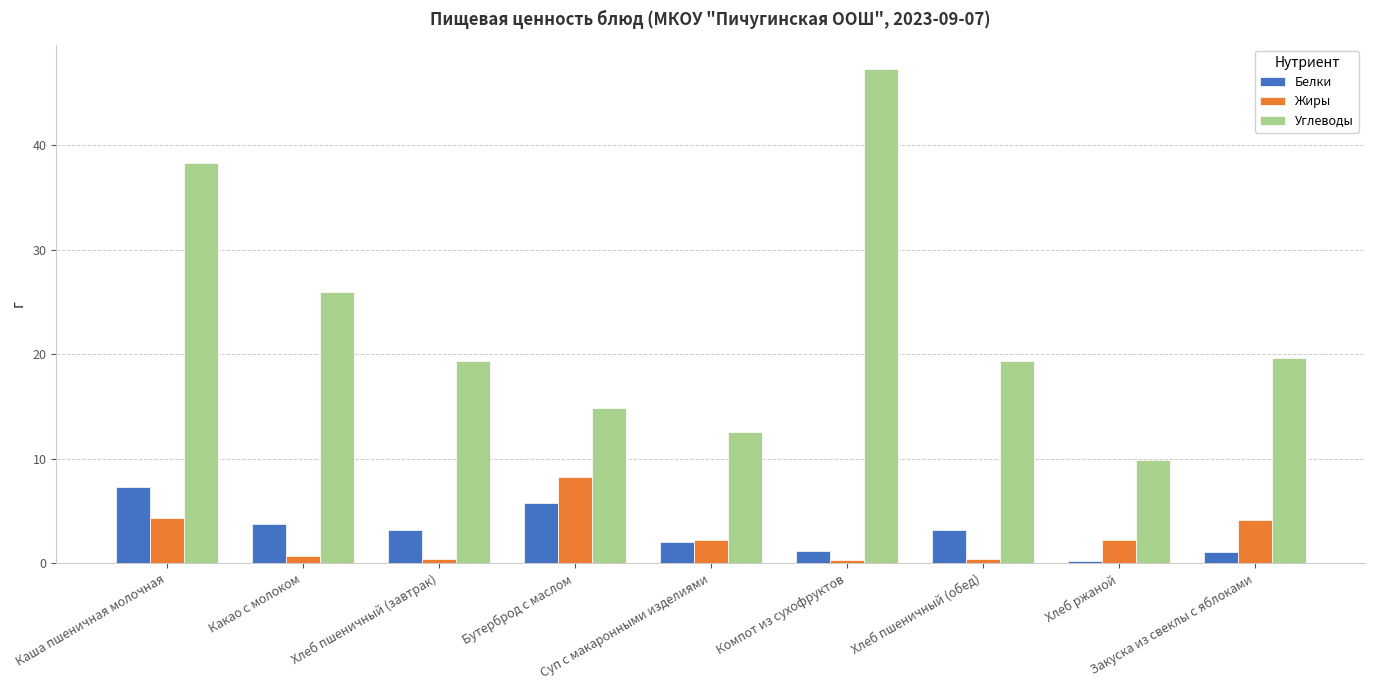

What position from the left is Какао с молоком?

2